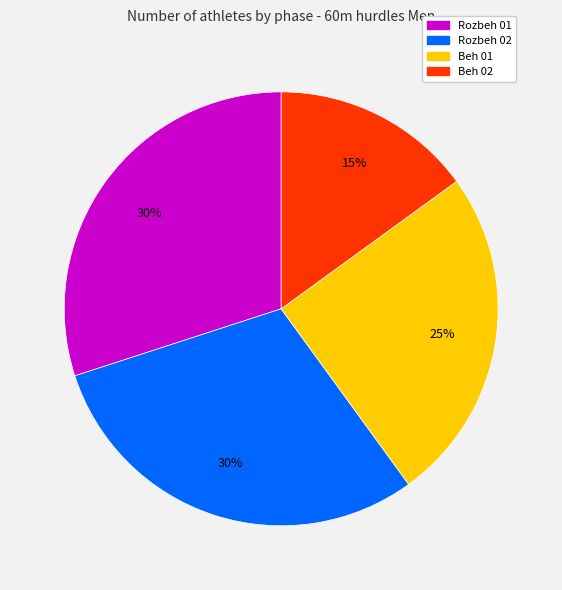

To the nearest percent, what is the average slice percentage?

25%